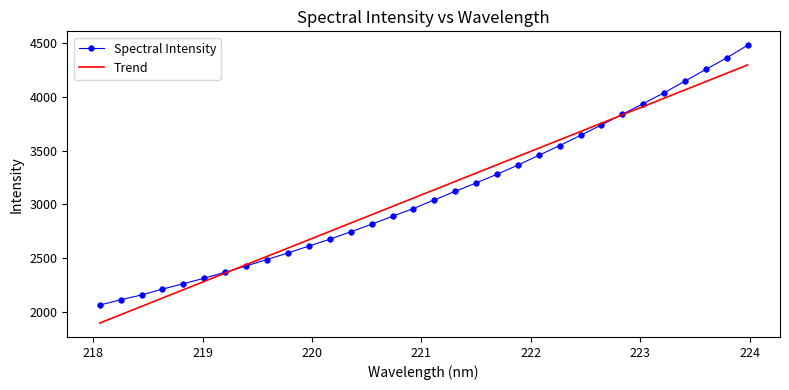

After their last crossing, which series has the higher values: Trend or Spectral Intensity?

Spectral Intensity